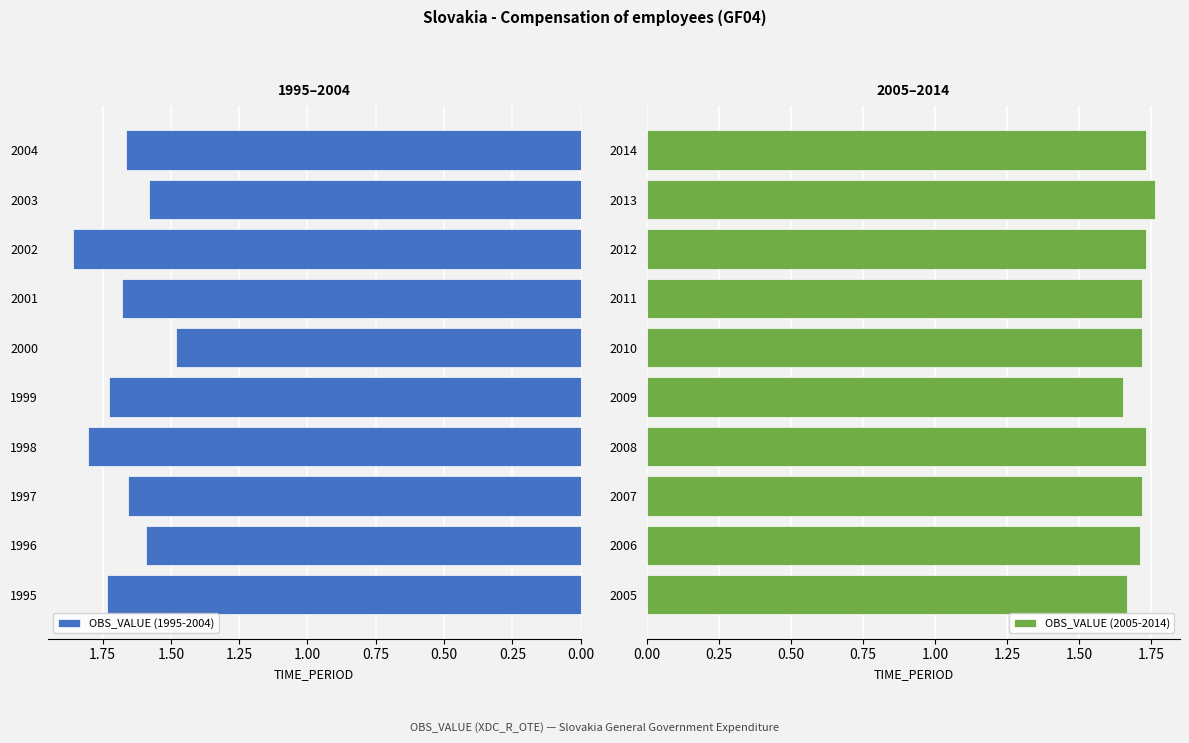

The OBS_VALUE (1995-2004) series shows 2.6 at 1996. True or false?

False